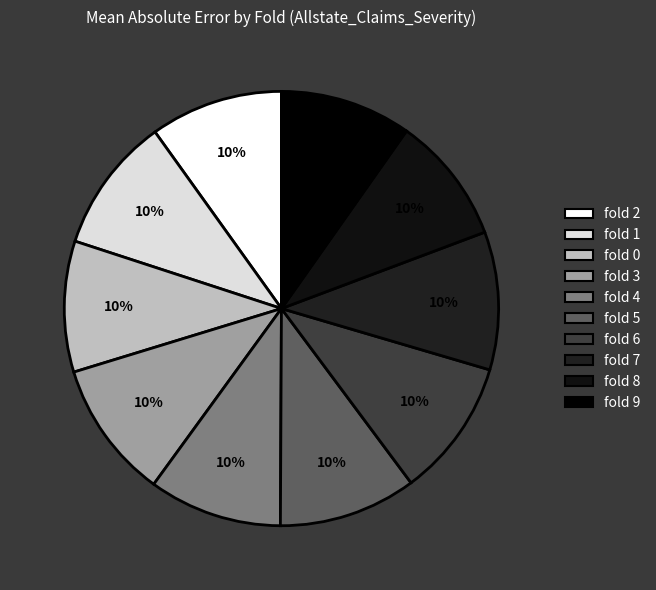

Combined, do fold 6 and fold 1 account for over 50%?

No